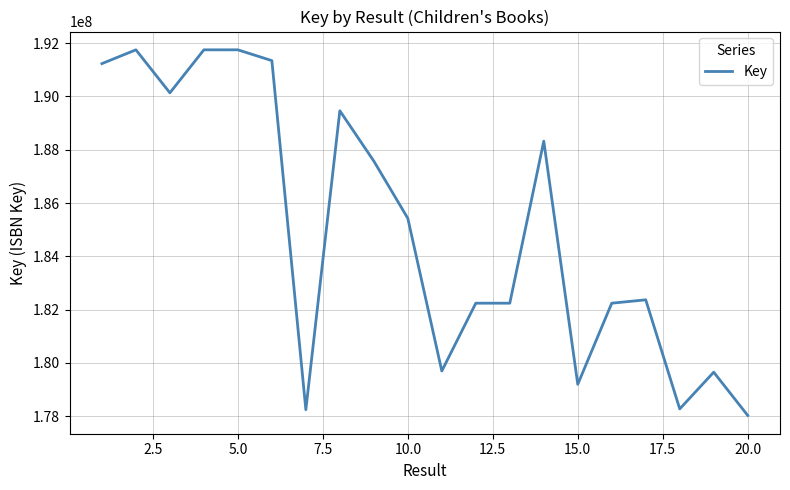

What is the difference between the maximum and minimum values?

13725601